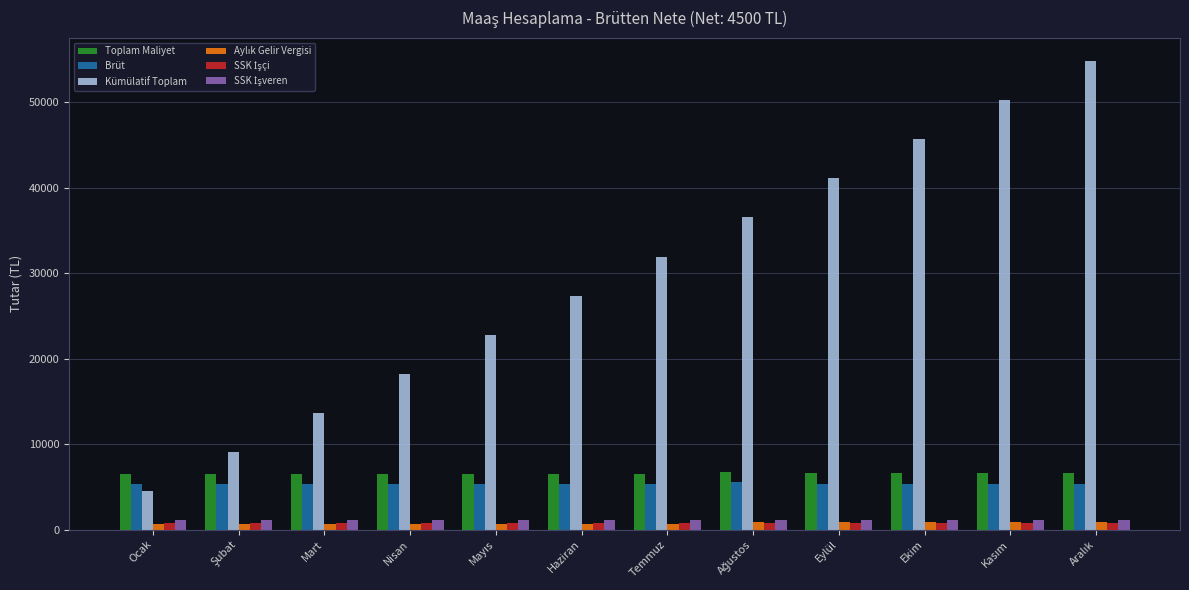

At how many categories does at least one series exceed 43829?

3